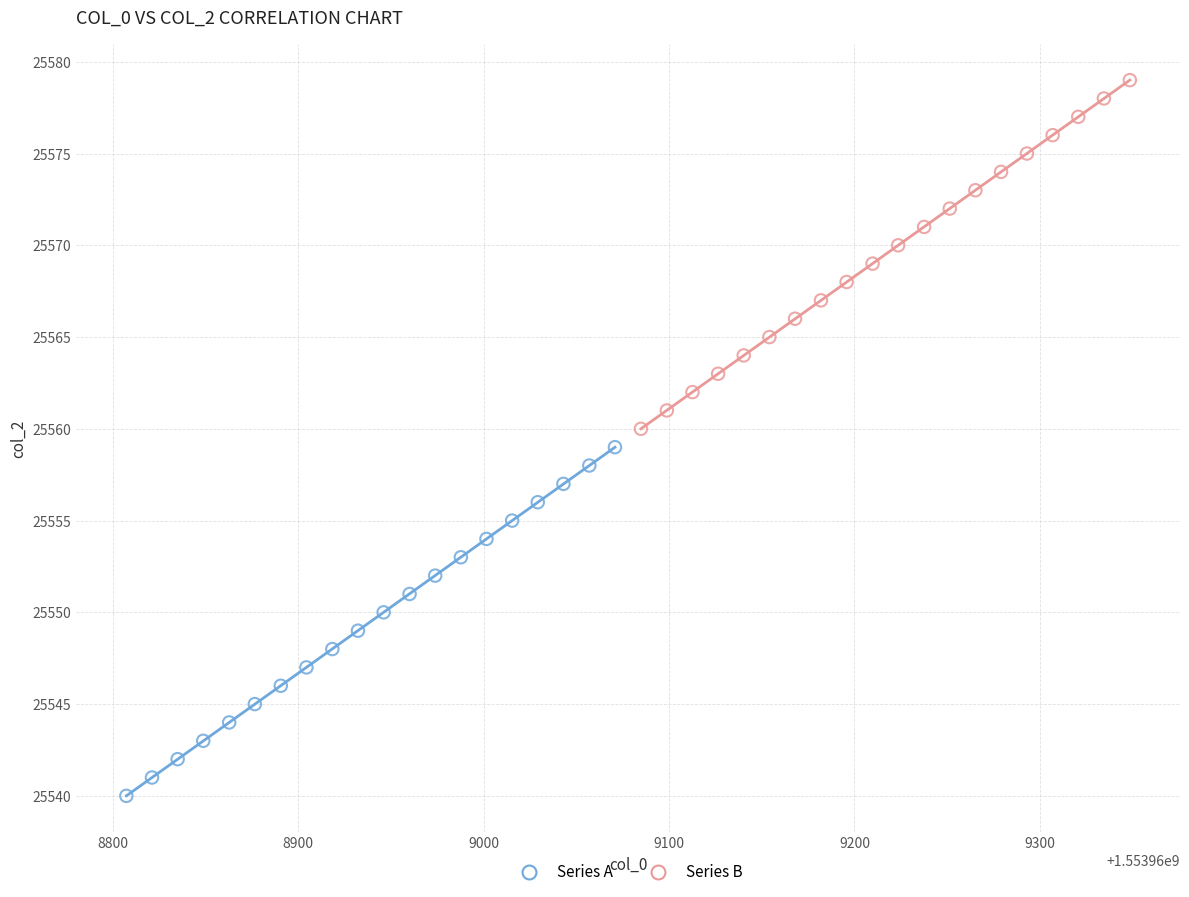

Which series reaches the minimum Y coordinate?

Series A